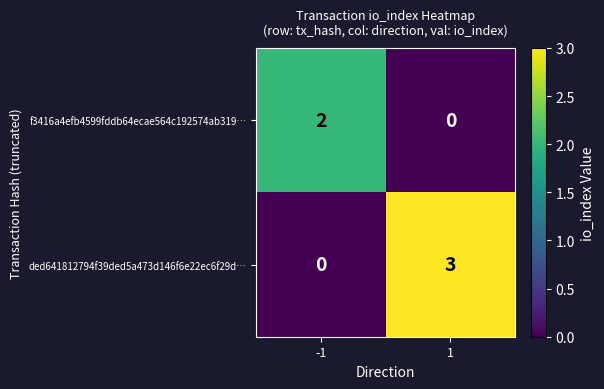

Which series has the widest spread of values?

ded641812794f39ded5a473d146f6e22ec6f29d…